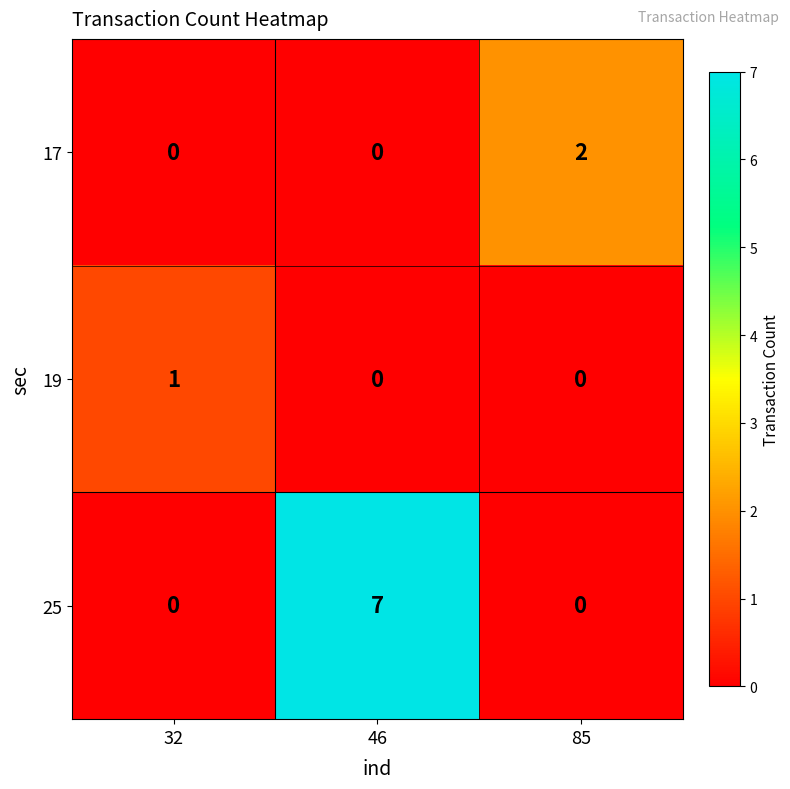

Between 32 and 46, which series saw the biggest shift?

25